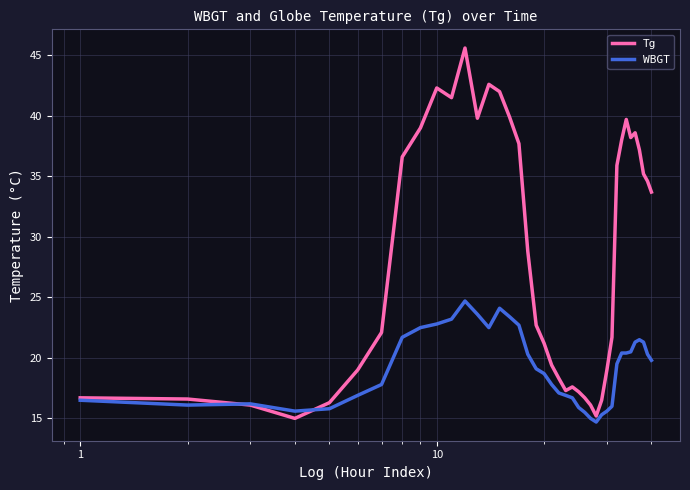

List the series in order of their overall mean, highest first.

Tg, WBGT